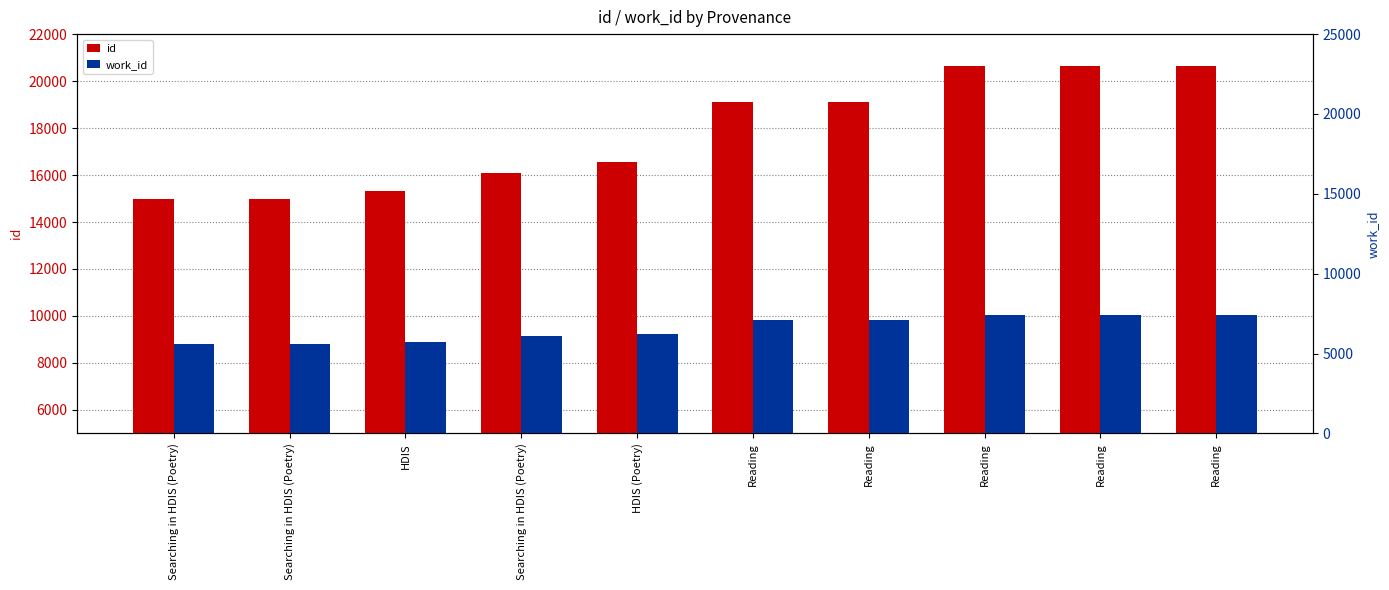

What is the label of the 6th bar from the left?

Reading